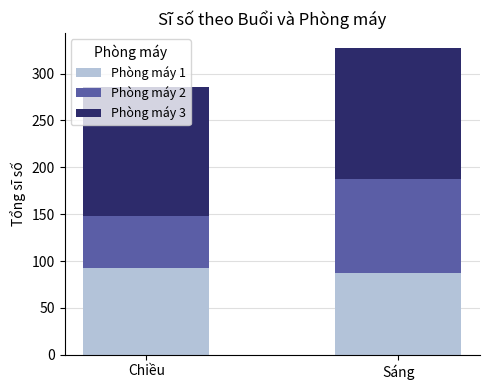

What is the minimum value for Phòng máy 1?

87